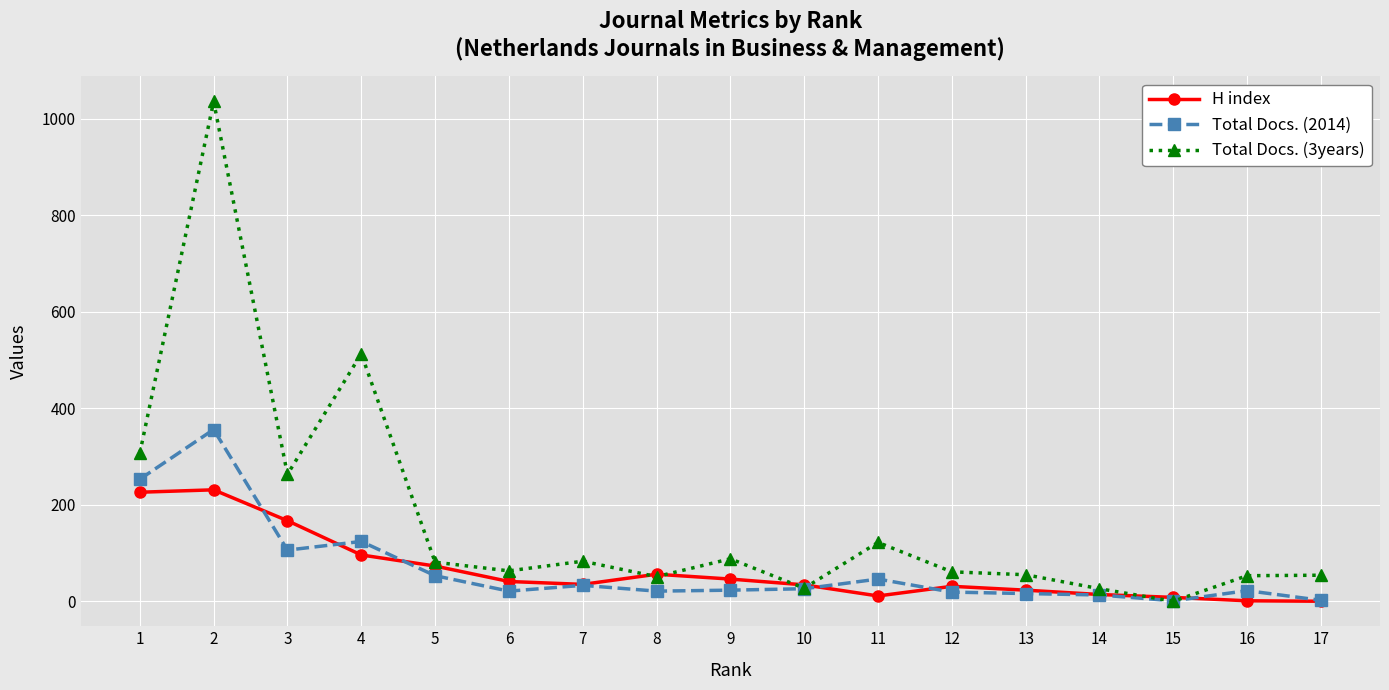

Between 4 and 9, which series saw the biggest shift?

Total Docs. (3years)